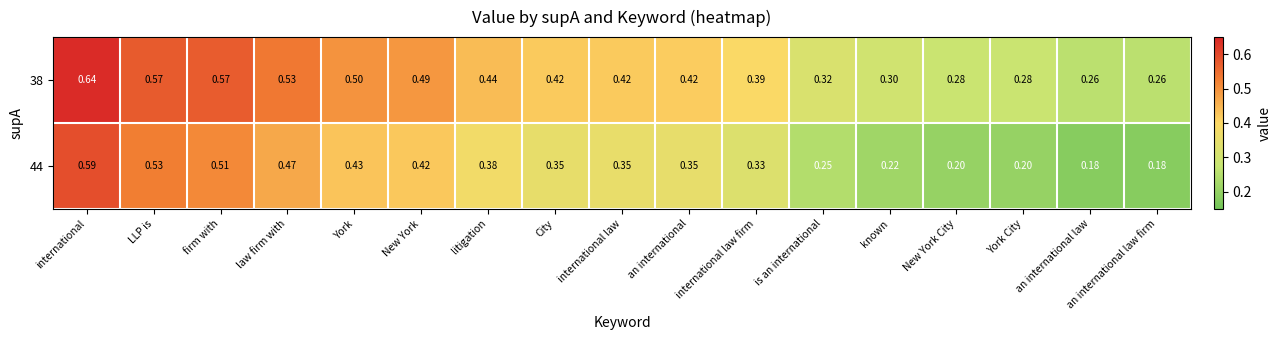

At which label does 38 reach its peak?

international